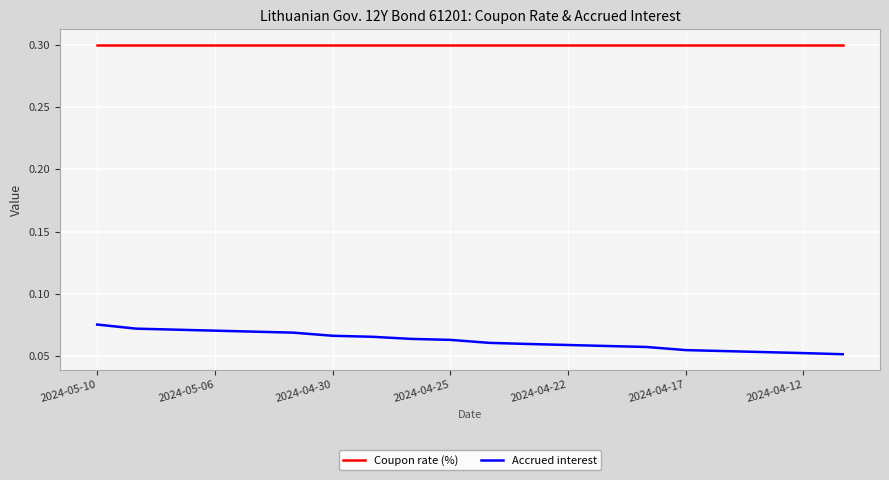

At how many categories does at least one series exceed 0?

20